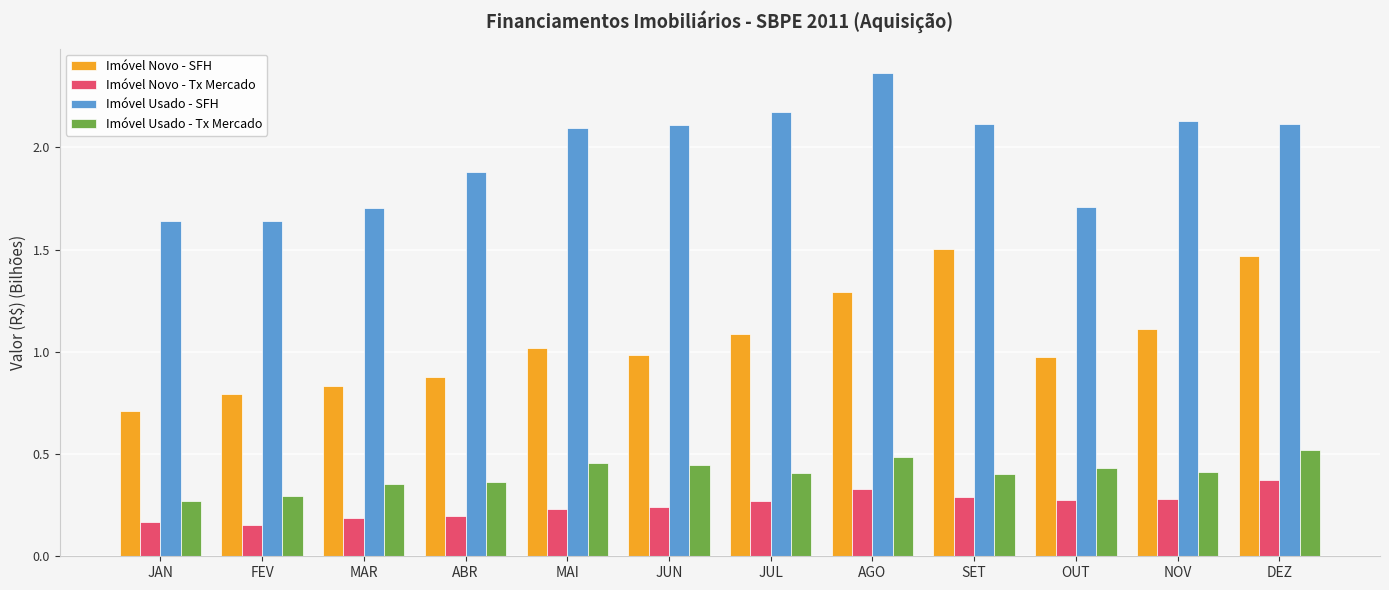

What is the average value of the Imóvel Novo - SFH series?

1.1